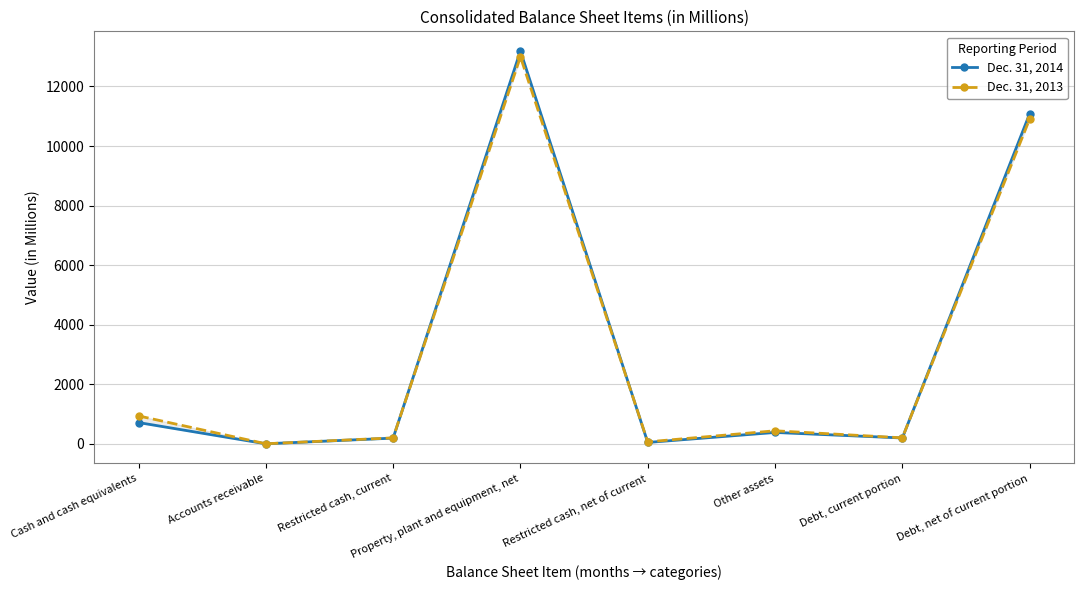

What is the label of the 8th point from the left?

Debt, net of current portion